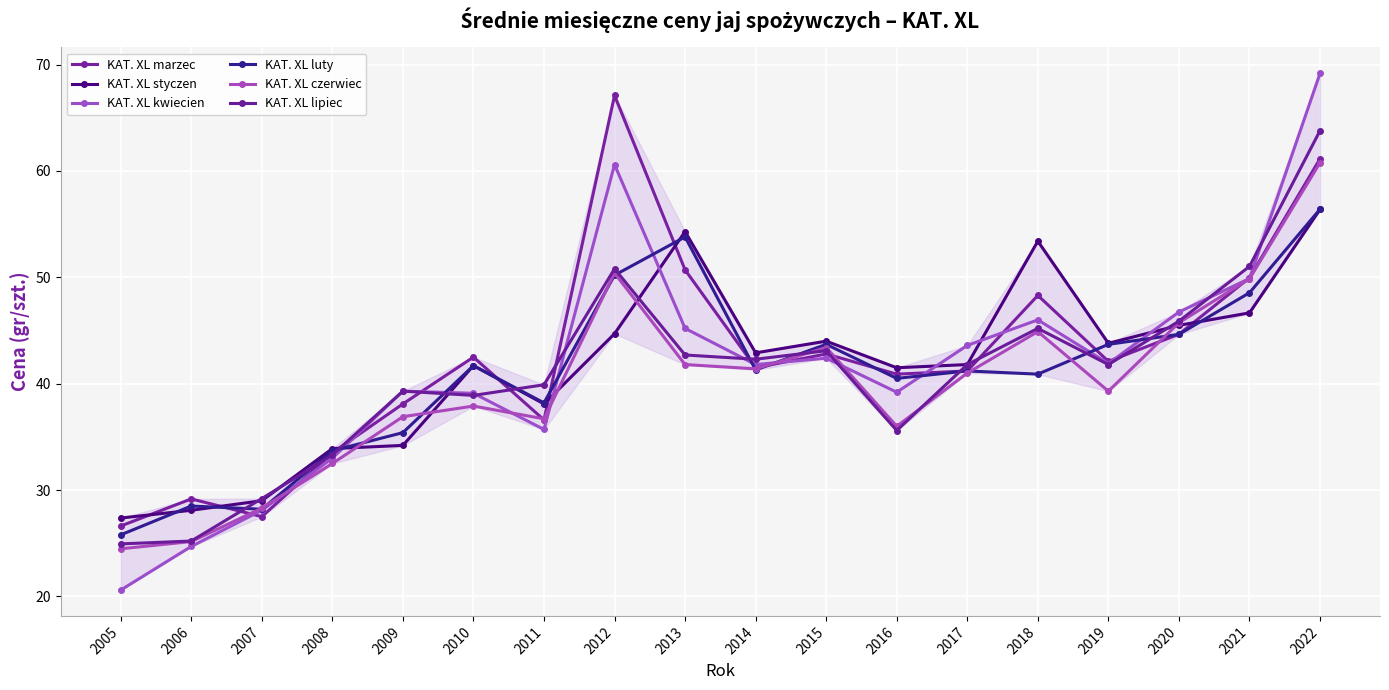

How many lines are shown in the chart?

6